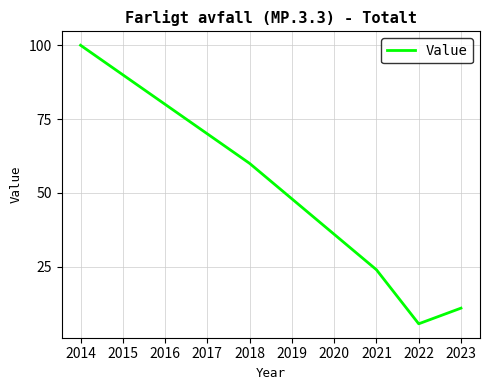

How many interior local valleys (lower than both neighbors) does the data have?

1